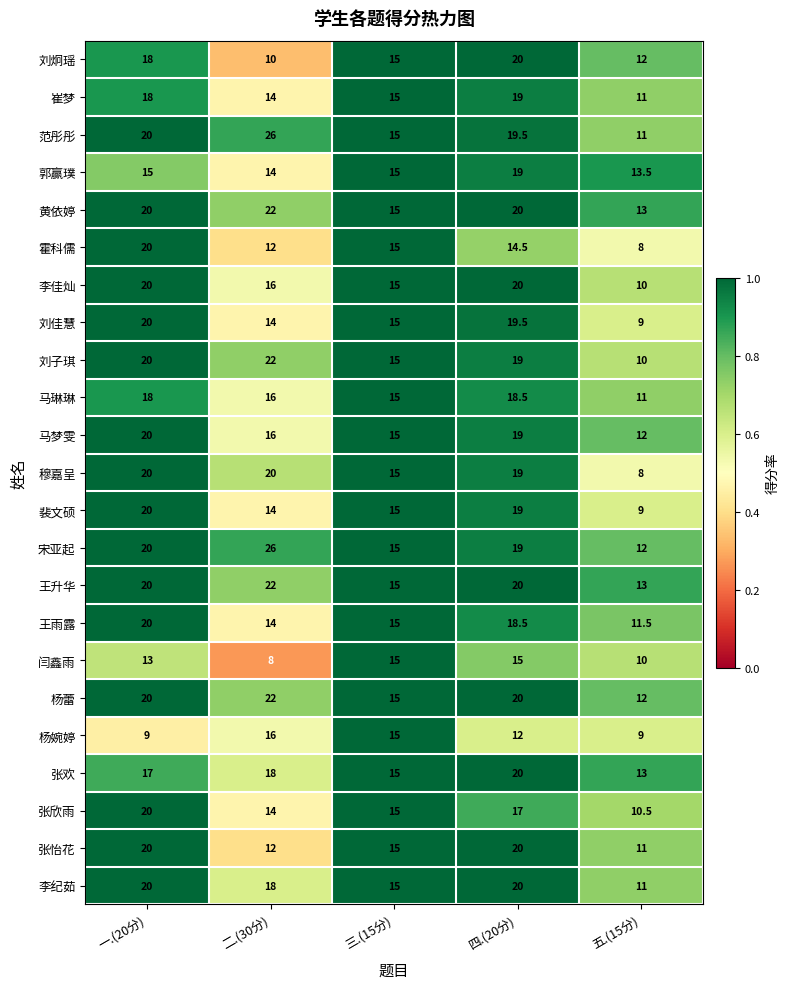

Which series changed the most between 一.(20分) and 四.(20分)?

霍科儒